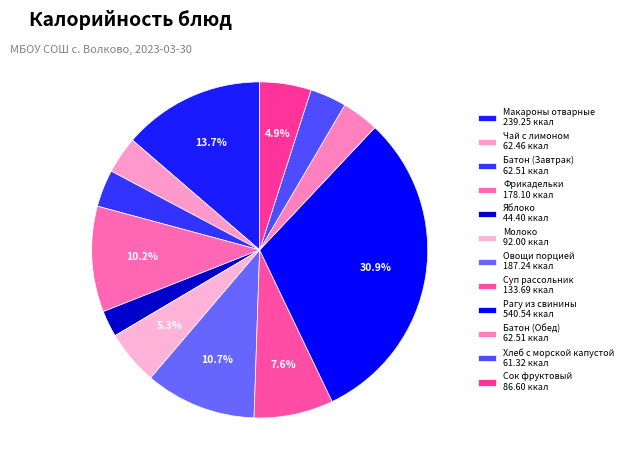

To the nearest percent, what is the difference between the largest and smallest slice percentages?

28%